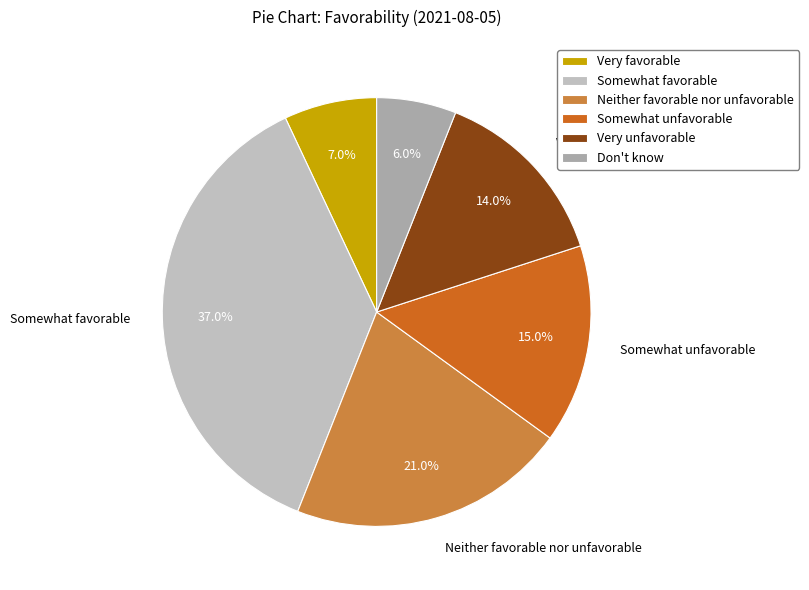

To the nearest percent, what is the difference between the Neither favorable nor unfavorable and Don't know slice percentages?

15%